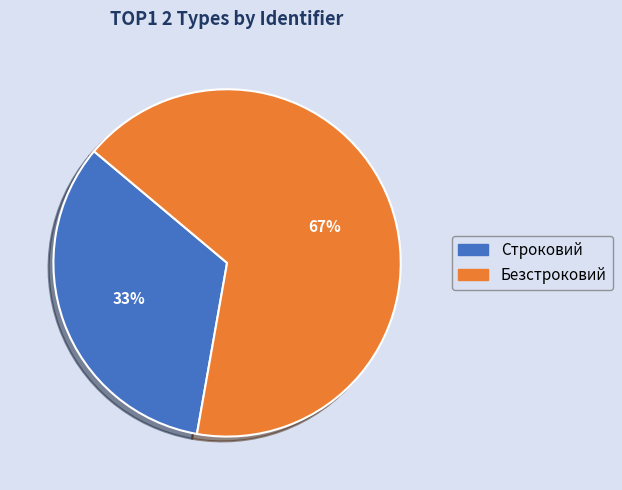

Is it true that Безстроковий is 74% of the pie?

False